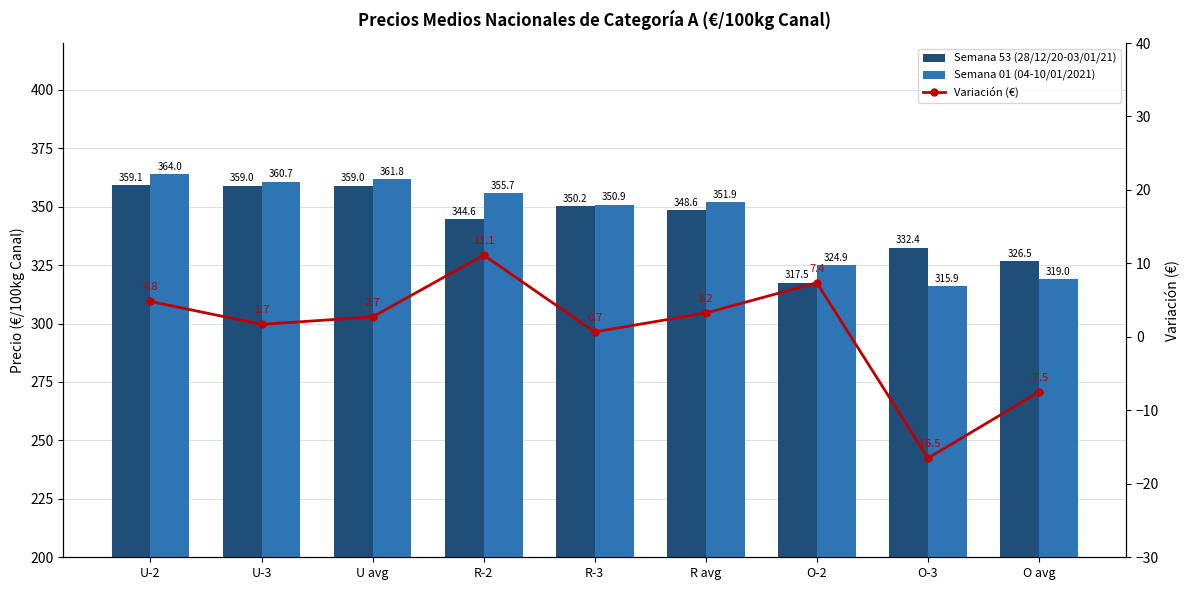

What is the minimum value for Variación (€)?

-16.5